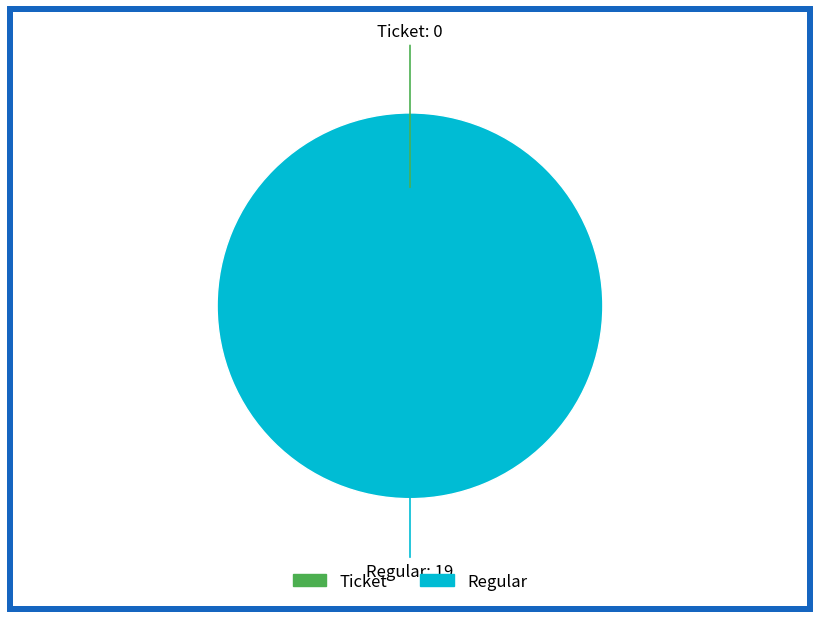

What is the majority slice?

Regular